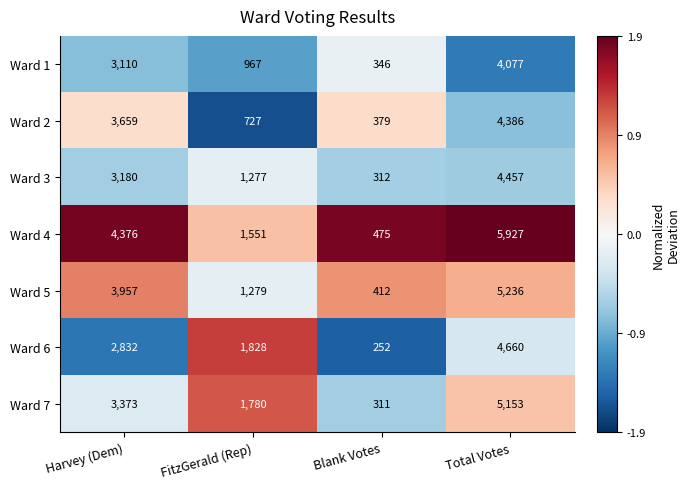

At which category is the sum across all series the highest?

Total Votes